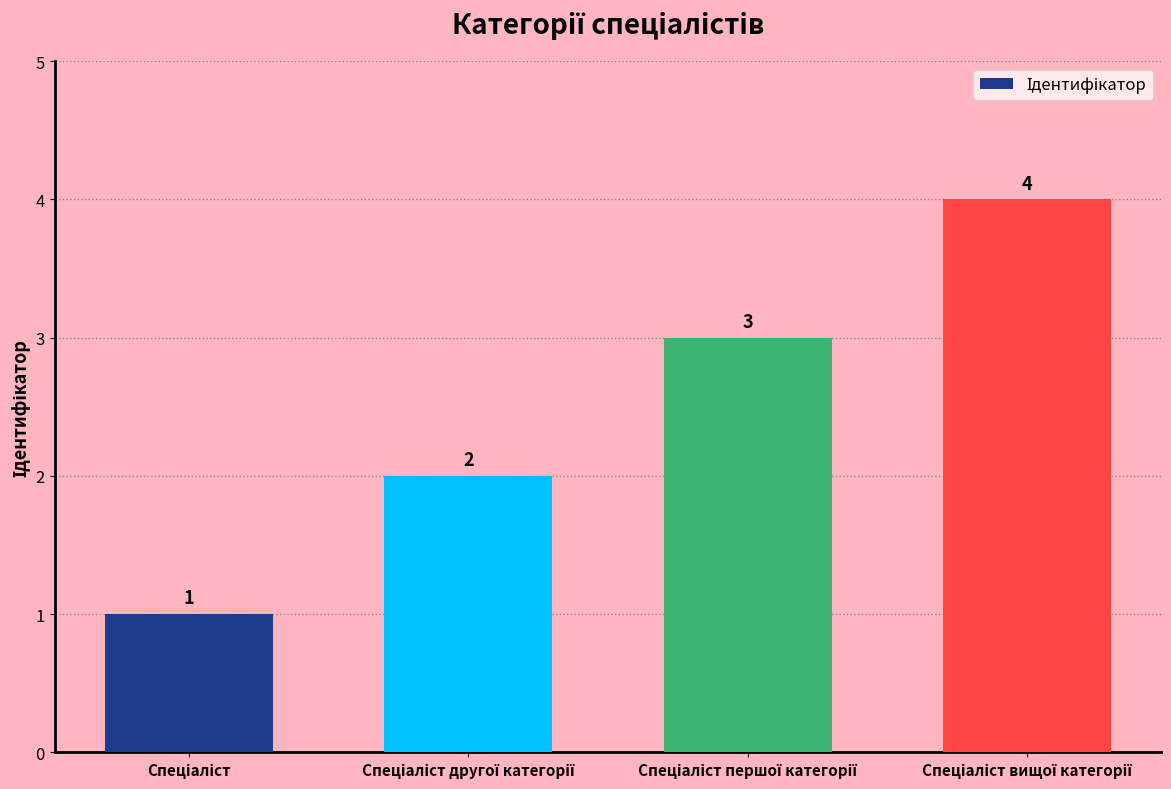

What is the difference between the maximum and minimum values?

3